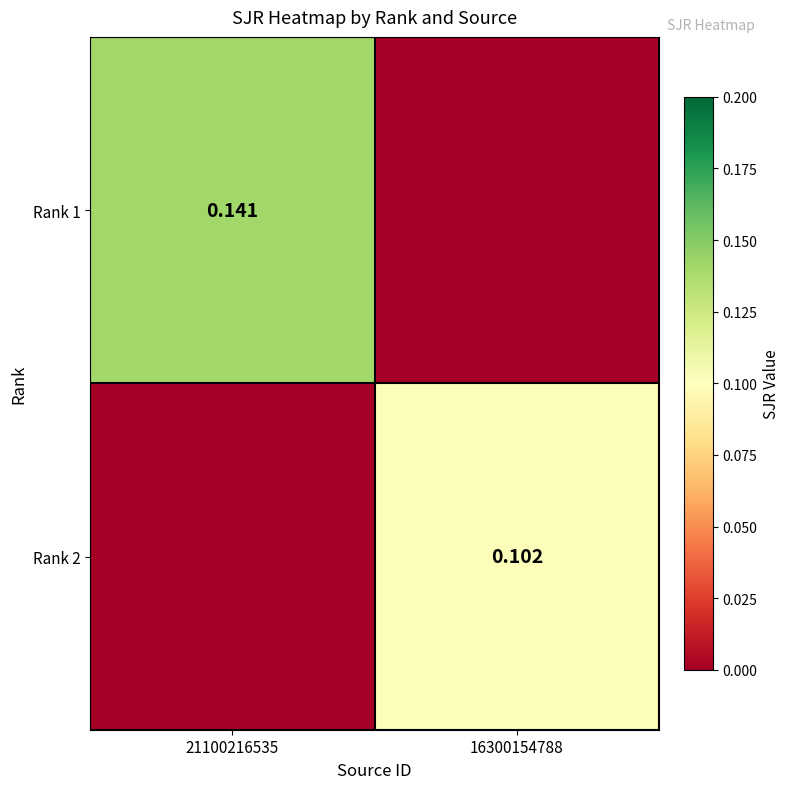

Is the value of Rank 2 at 16300154788 greater than the value of Rank 1 at 21100216535?

No